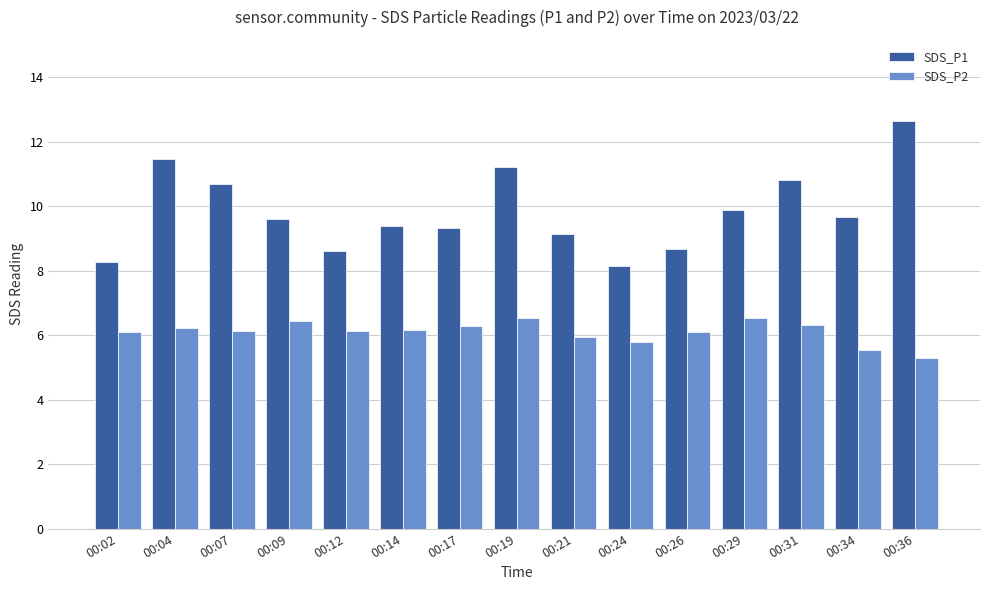

Rank the series by their average value, from highest to lowest.

SDS_P1, SDS_P2